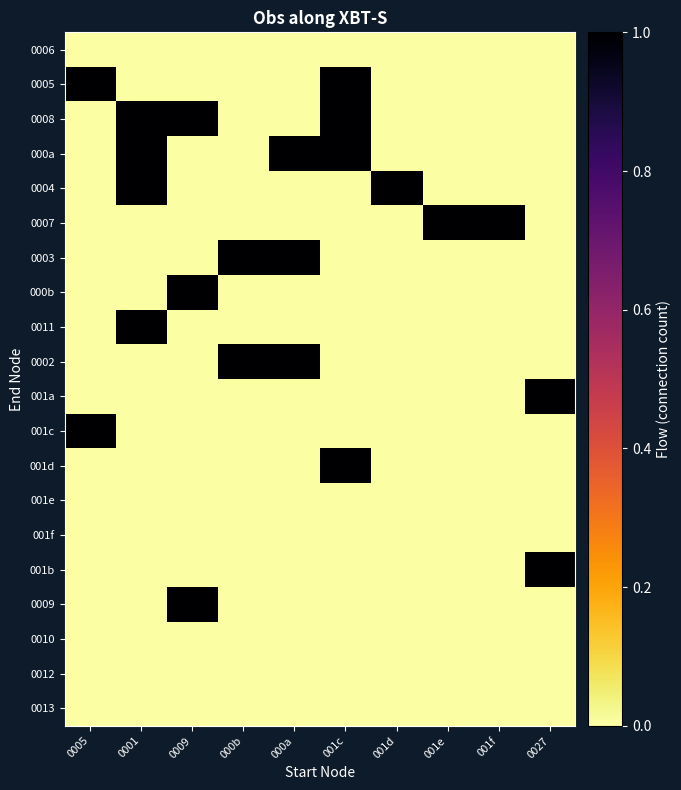

How many categories are shown in the chart?

10